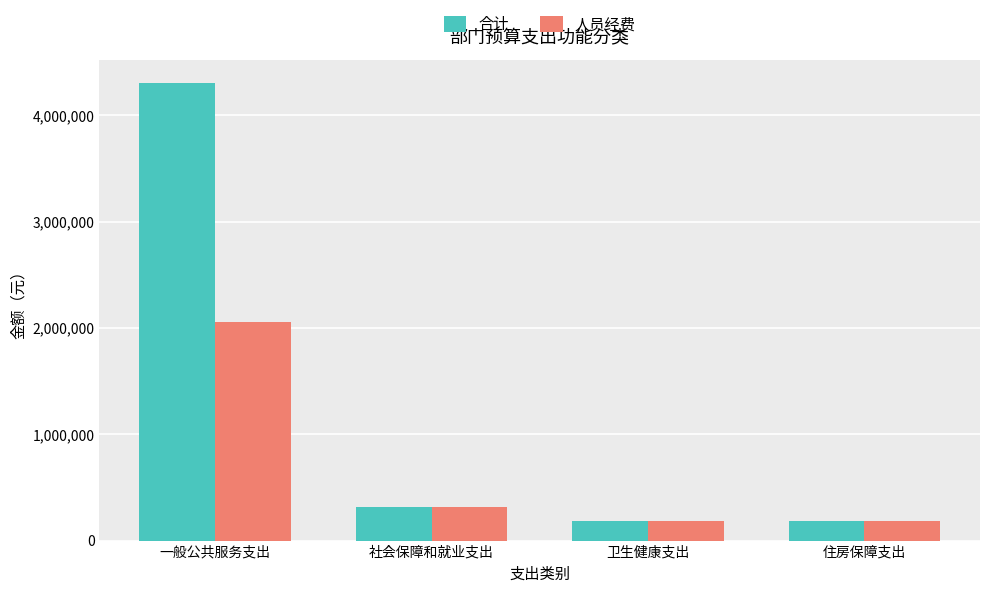

What is the value of the 合计 bar at the 3rd from the left?

180405.1